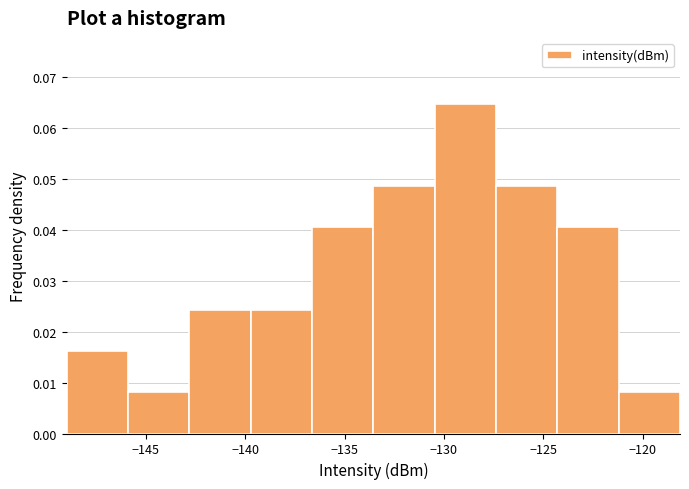

Reading left to right, list every bar in this chart as the range it spans on the x-axis followed by its height. Neither the bar edges nor the heights are printed on the chart, so give them approximately, as read against the axes.

-149.0 to -146.0: 0.016
-146.0 to -143.0: 0.008
-143.0 to -139.5: 0.024
-139.5 to -136.5: 0.024
-136.5 to -133.5: 0.041
-133.5 to -130.5: 0.049
-130.5 to -127.5: 0.065
-127.5 to -124.5: 0.049
-124.5 to -121.0: 0.041
-121.0 to -118.0: 0.008